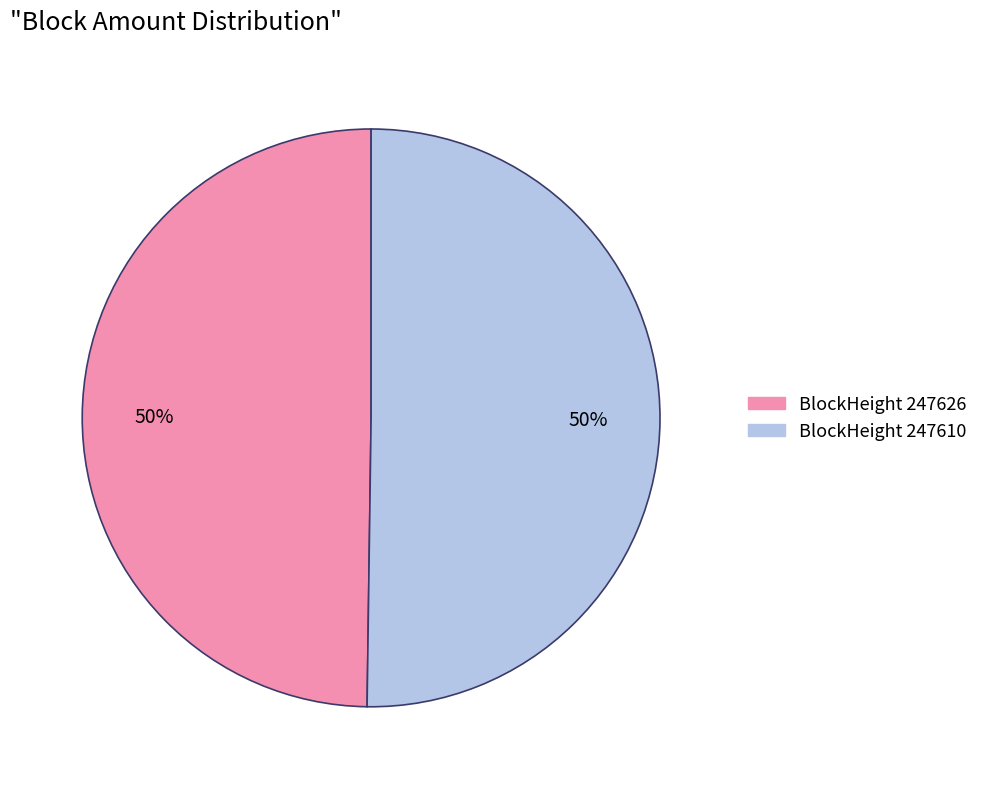

Count the number of slices in the pie.

2